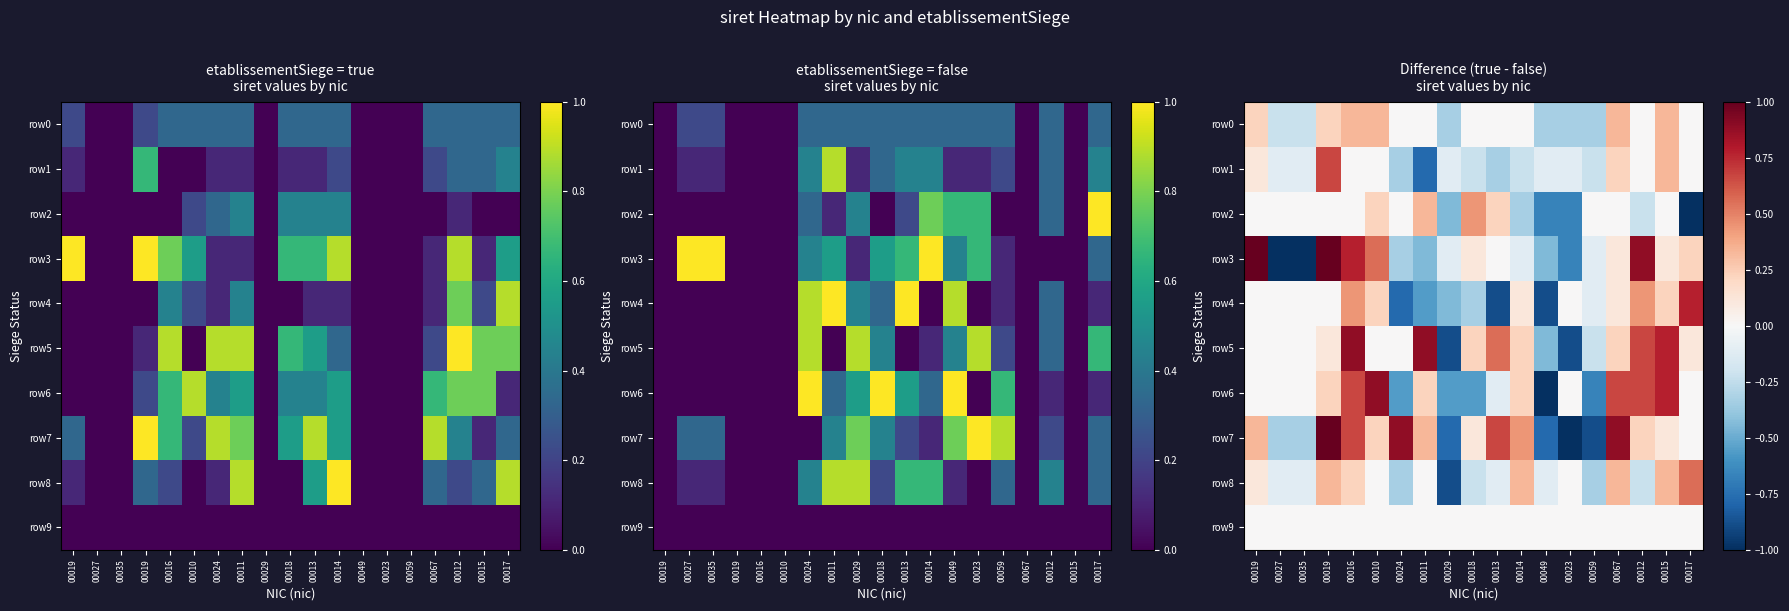

How many values in the row7 series exceed 0?

12